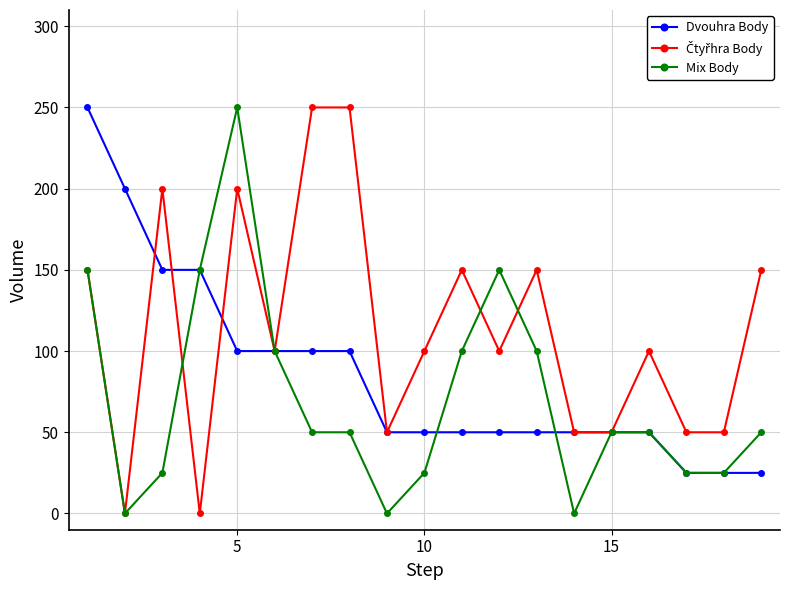

At how many categories does at least one series exceed 95?

14